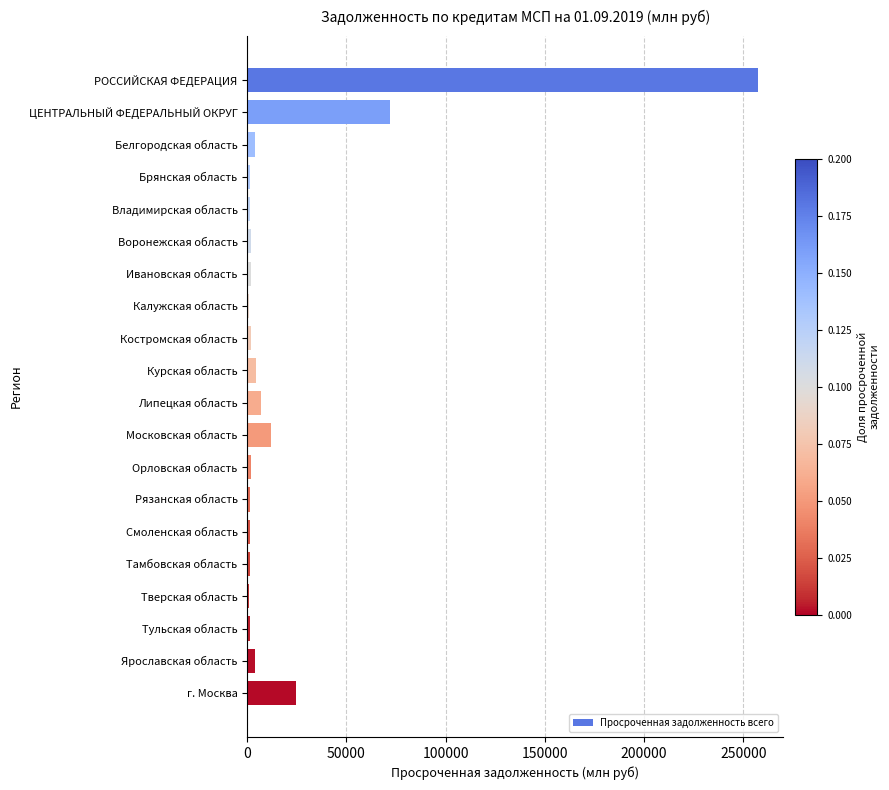

The chart shows a value of 432619 at РОССИЙСКАЯ ФЕДЕРАЦИЯ. True or false?

False